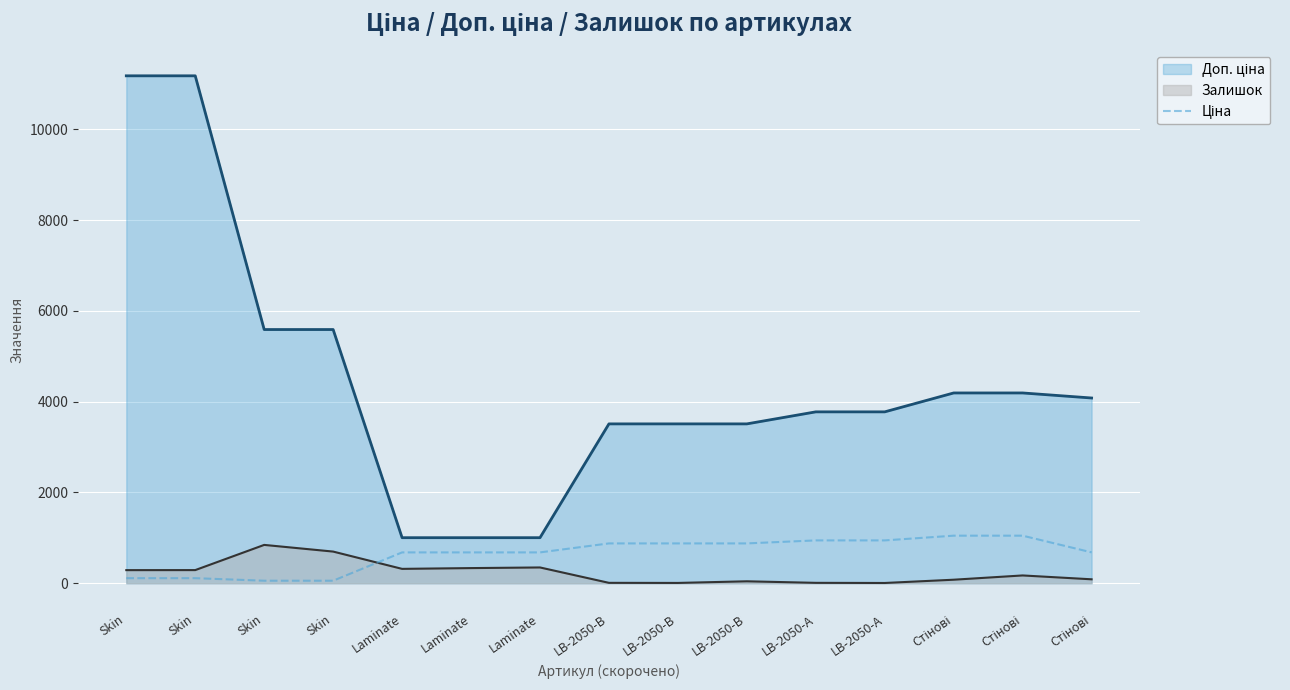

Which label corresponds to the largest value in the chart?

Стінові